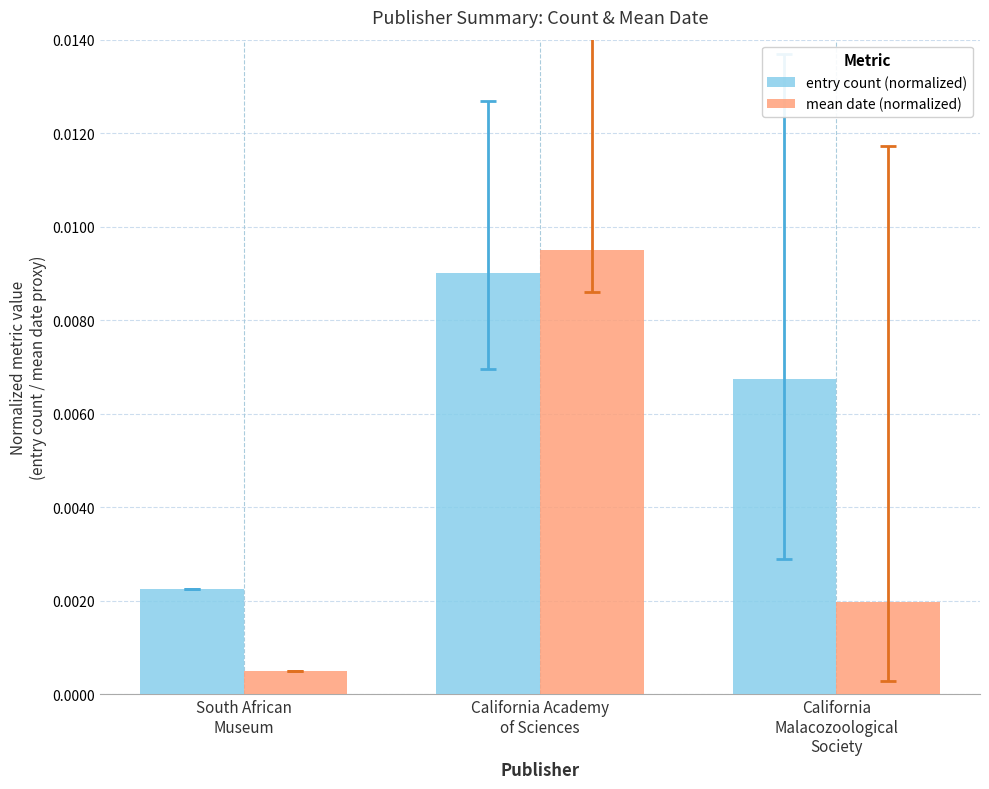

Rank the series by their maximum value, from lowest to highest.

entry count (normalized), mean date (normalized)